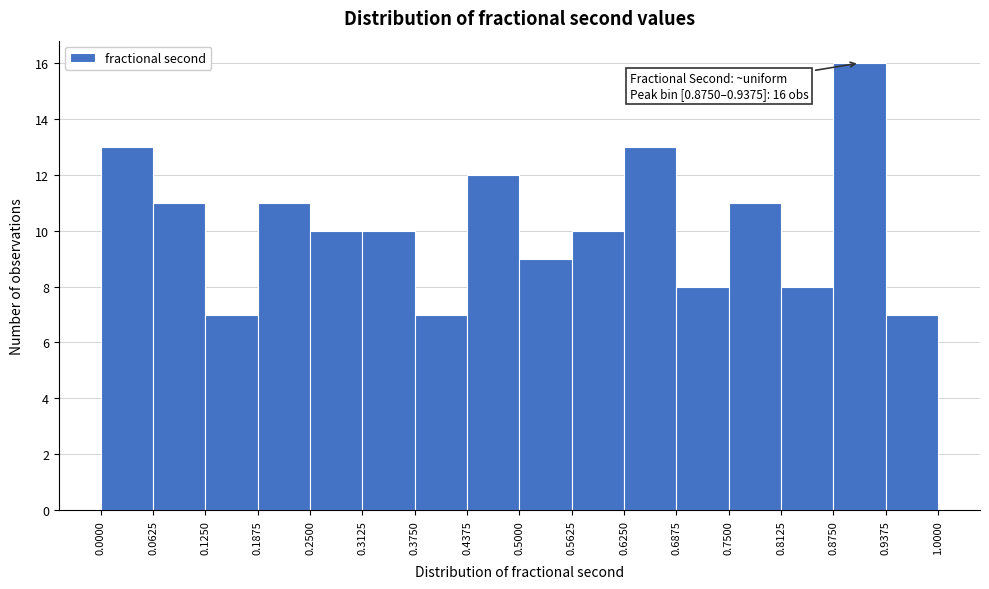

Over which range of the x-axis is the bar tallest?

0.8750 to 0.9375